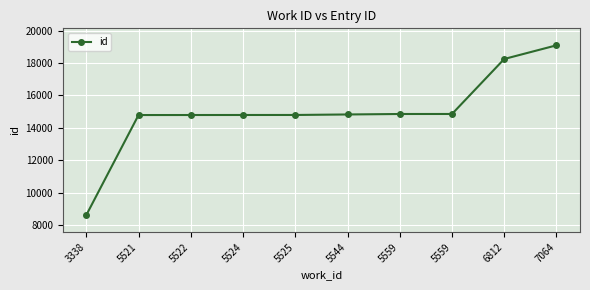

How many categories are shown in the chart?

10